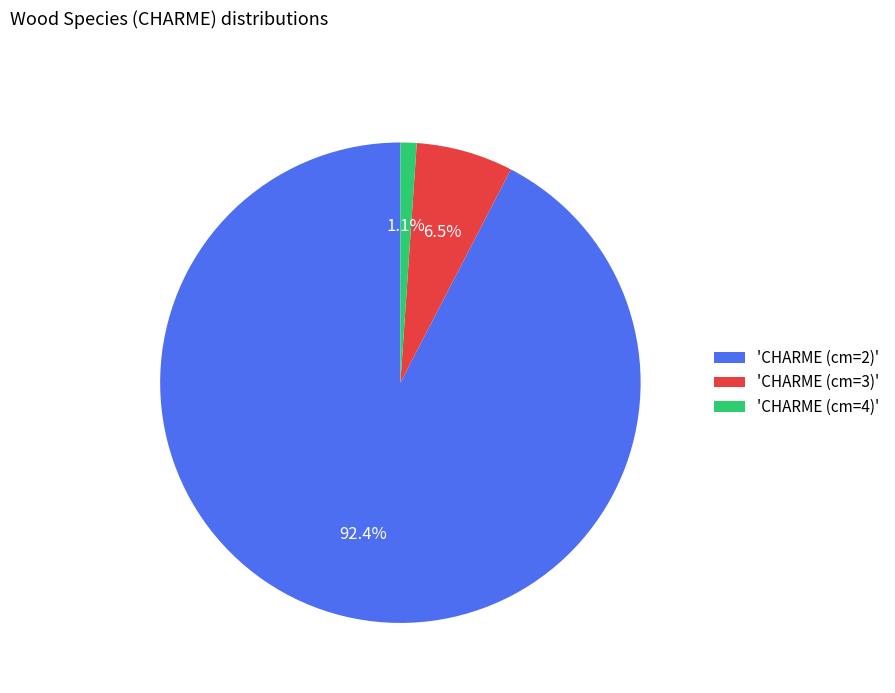

Between 'CHARME (cm=4)' and 'CHARME (cm=2)', which is larger?

'CHARME (cm=2)'